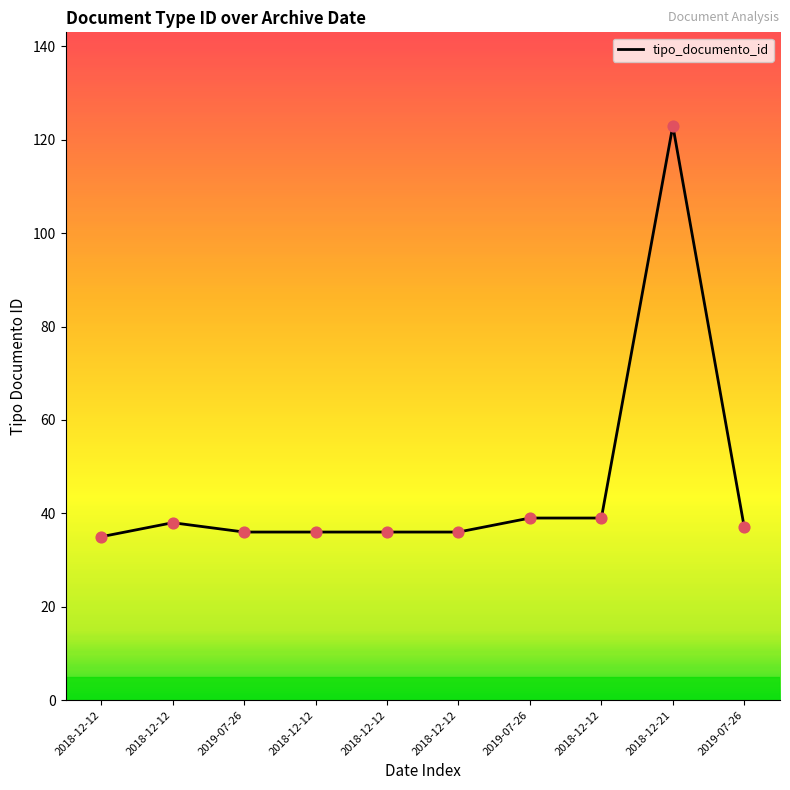

What is the change in value from 2018-12-21 to 2019-07-26?

-86